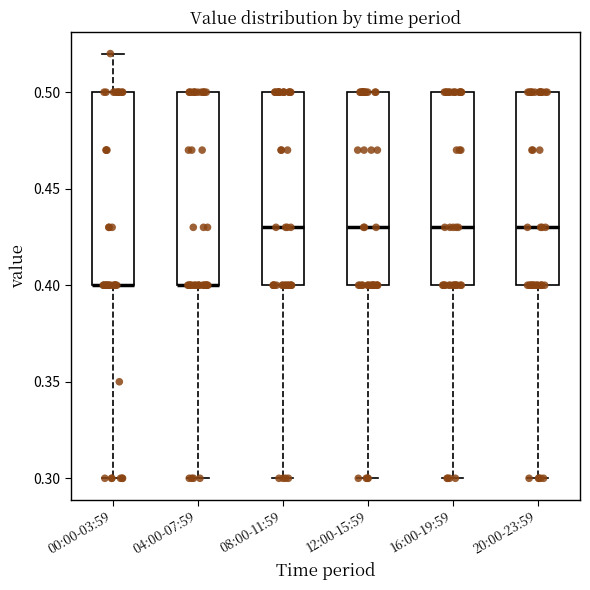

Reading left to right, transcribe this box plot: for each box, give where its median line is, the range the box spans, and where its two whiskers end, as read against the y-axis. The values are not printed on the chart, so give them approximately, as read against the axis.

00:00-03:59: median 0.40 (drawn on the box's lower edge), box 0.40 to 0.50, whiskers 0.30 to 0.52
04:00-07:59: median 0.40 (drawn on the box's lower edge), box 0.40 to 0.50, whiskers 0.30 to 0.50
08:00-11:59: median 0.43, box 0.40 to 0.50, whiskers 0.30 to 0.50
12:00-15:59: median 0.43, box 0.40 to 0.50, whiskers 0.30 to 0.50
16:00-19:59: median 0.43, box 0.40 to 0.50, whiskers 0.30 to 0.50
20:00-23:59: median 0.43, box 0.40 to 0.50, whiskers 0.30 to 0.50